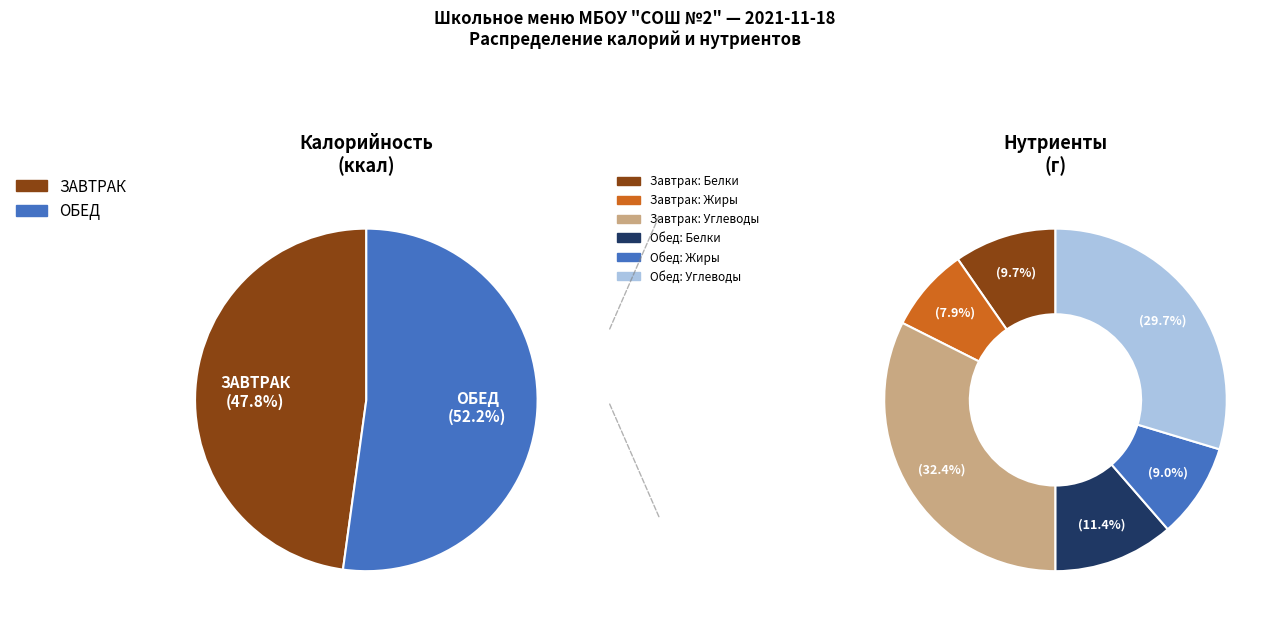

Do ЗАВТРАК and ОБЕД together represent more than half of the pie?

Yes